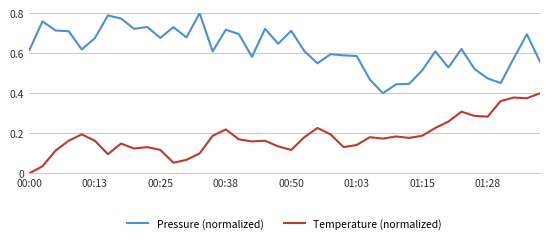

True or false: Temperature (normalized) and Pressure (normalized) cross at least once.

False